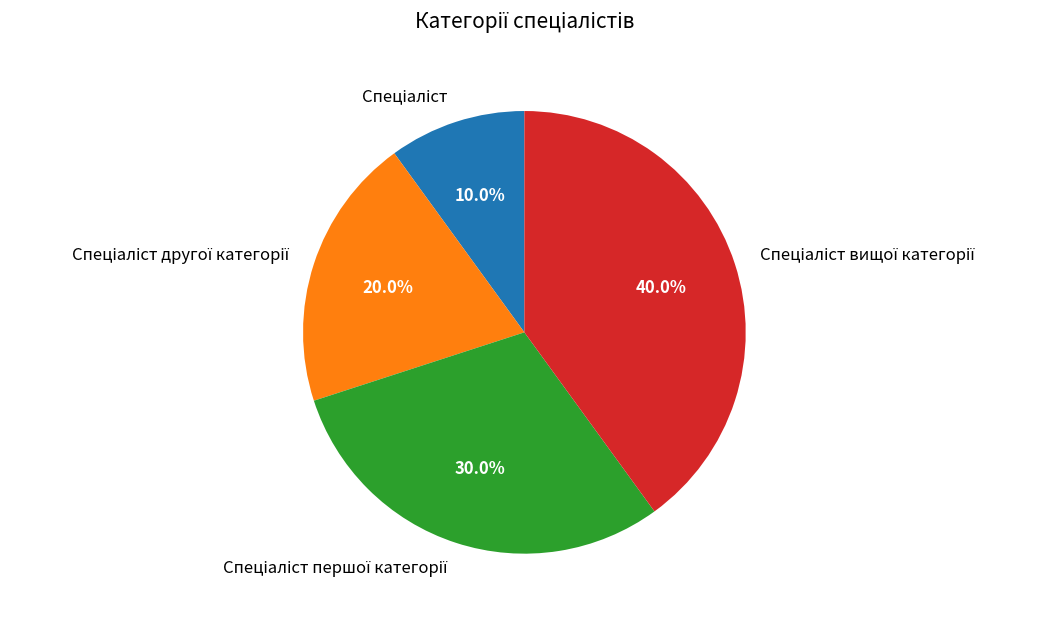

Does any single category account for the majority?

No